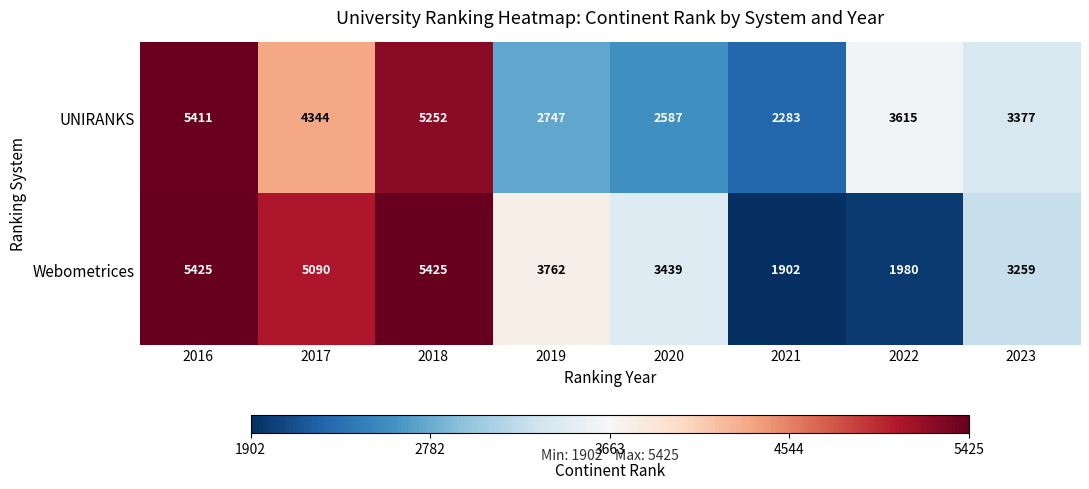

What is the maximum value for Webometrices?

5425